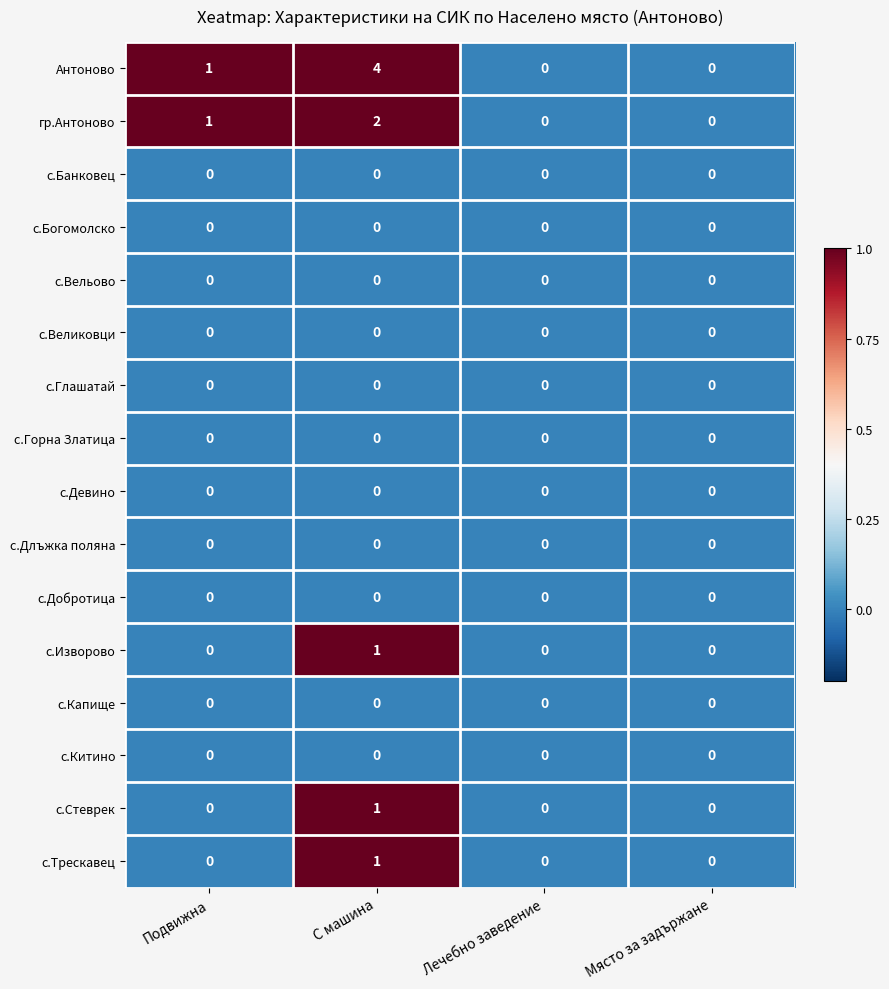

Which series has the widest spread of values?

Антоново